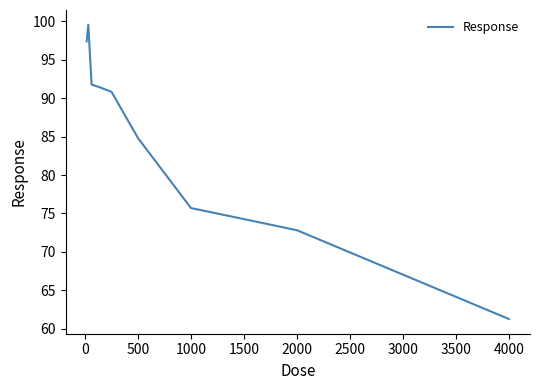

What is the maximum value shown in the chart?

99.6